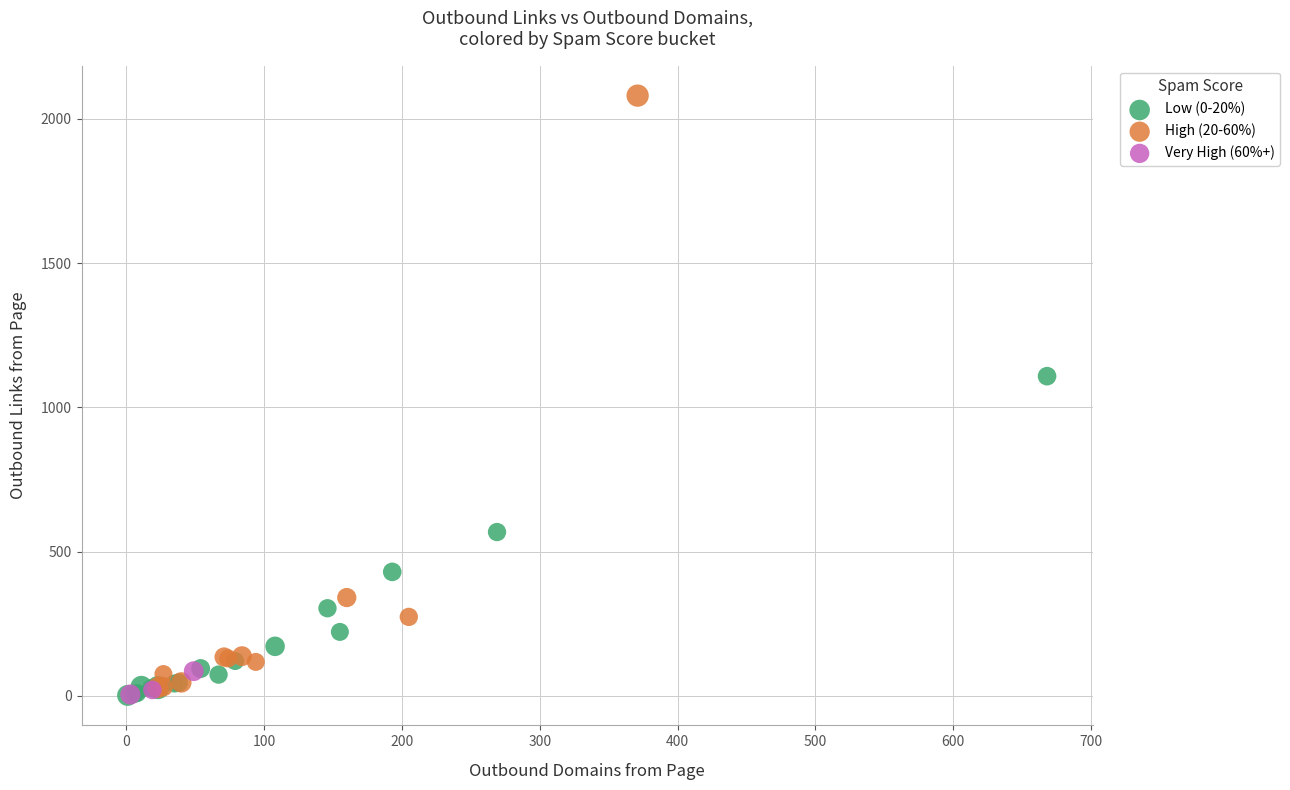

Which series has the largest Y range (max minus min)?

High (20-60%)